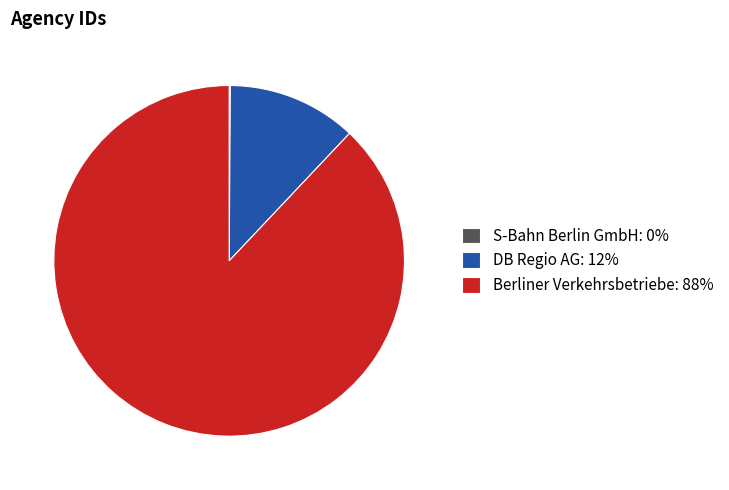

Do Berliner Verkehrsbetriebe: 88% and DB Regio AG: 12% together represent more than half of the pie?

Yes